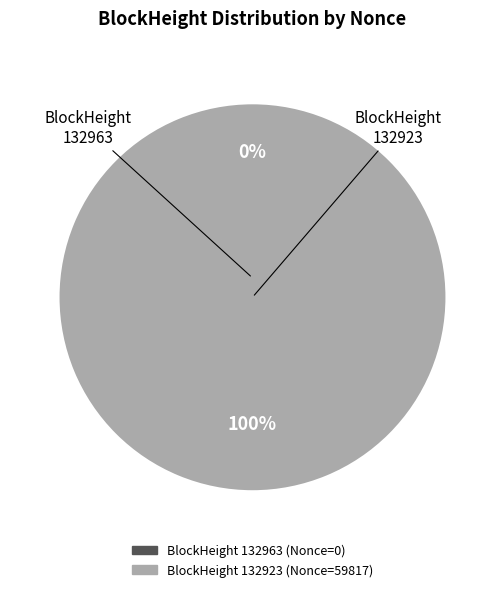

To the nearest percent, what is the combined percentage of 132963 and 132923?

100%